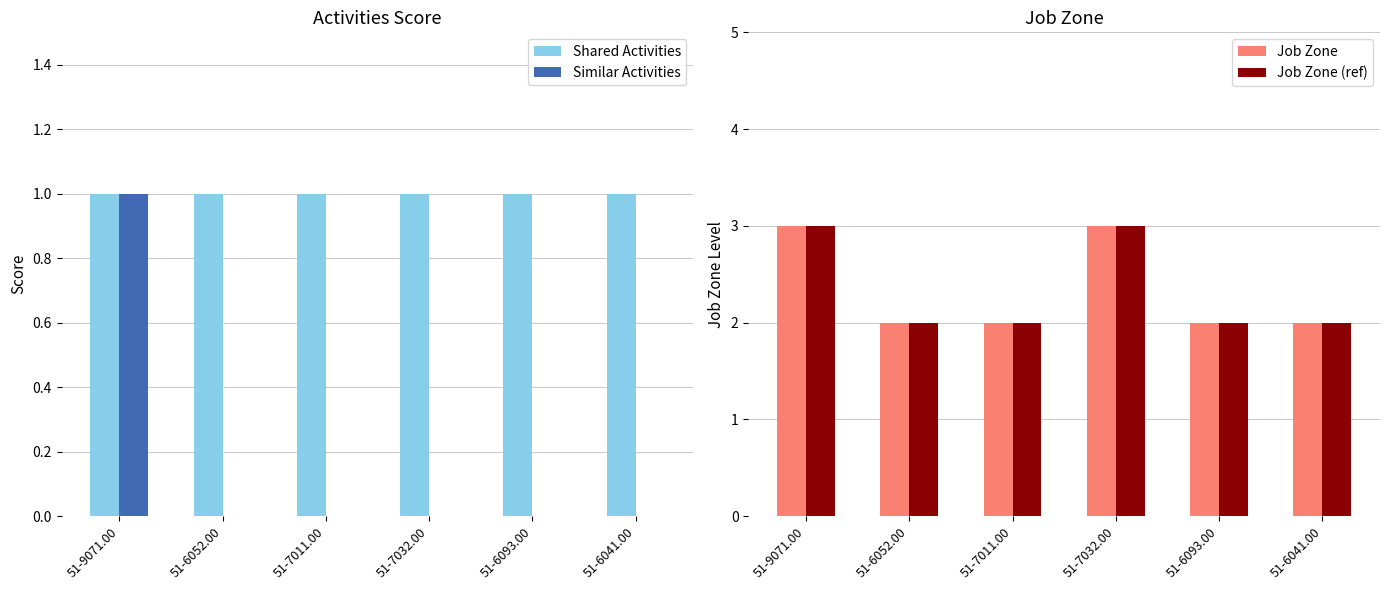

Between 51-7011.00 and 51-6052.00, which is larger?

51-7011.00